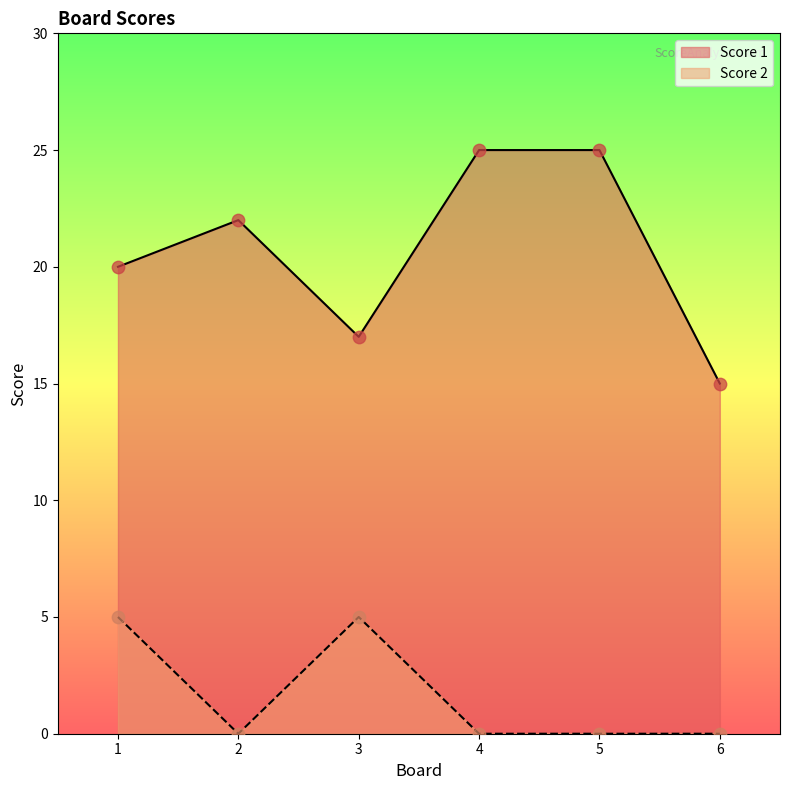

At which category is the sum across all series the highest?

1